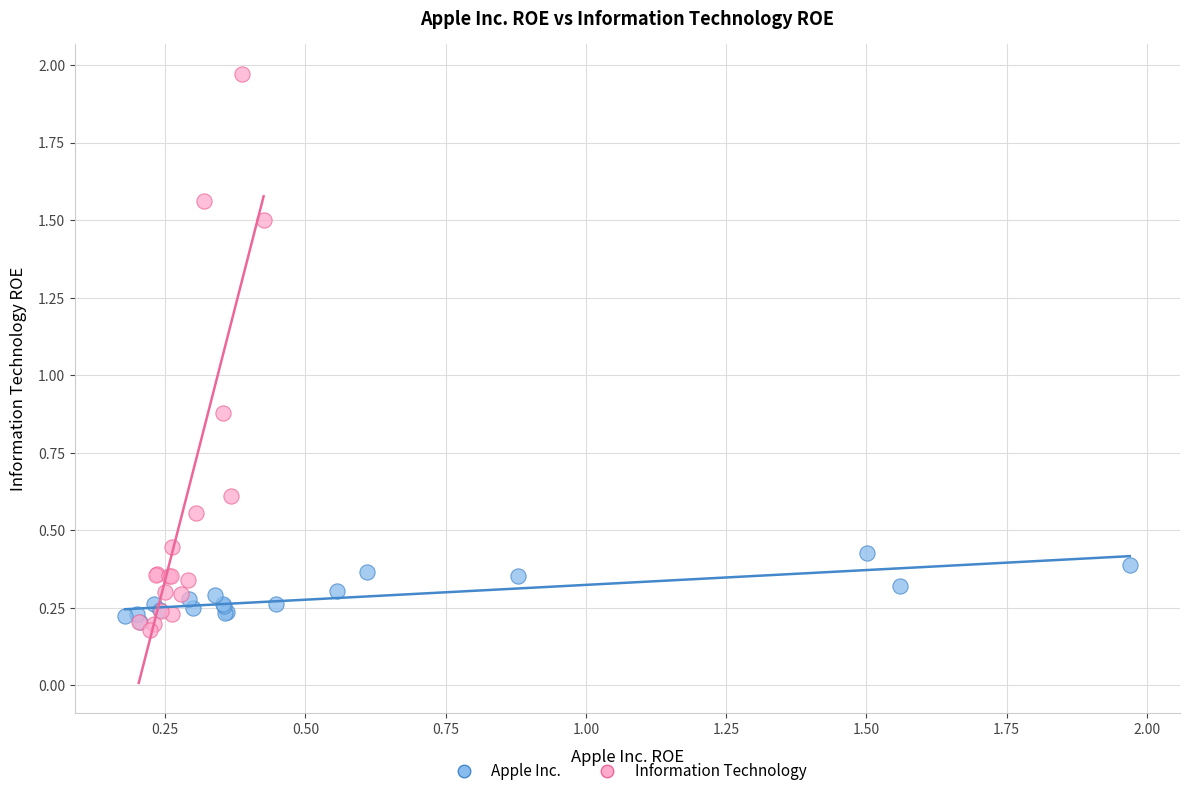

Which series has the widest spread of Y values?

Information Technology